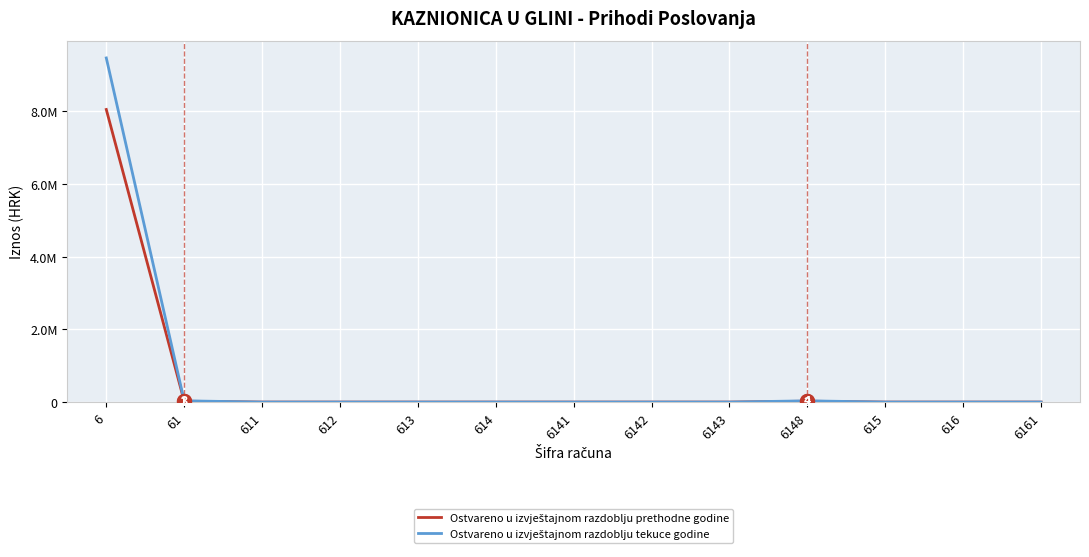

What is the label of the 11th point from the right?

611